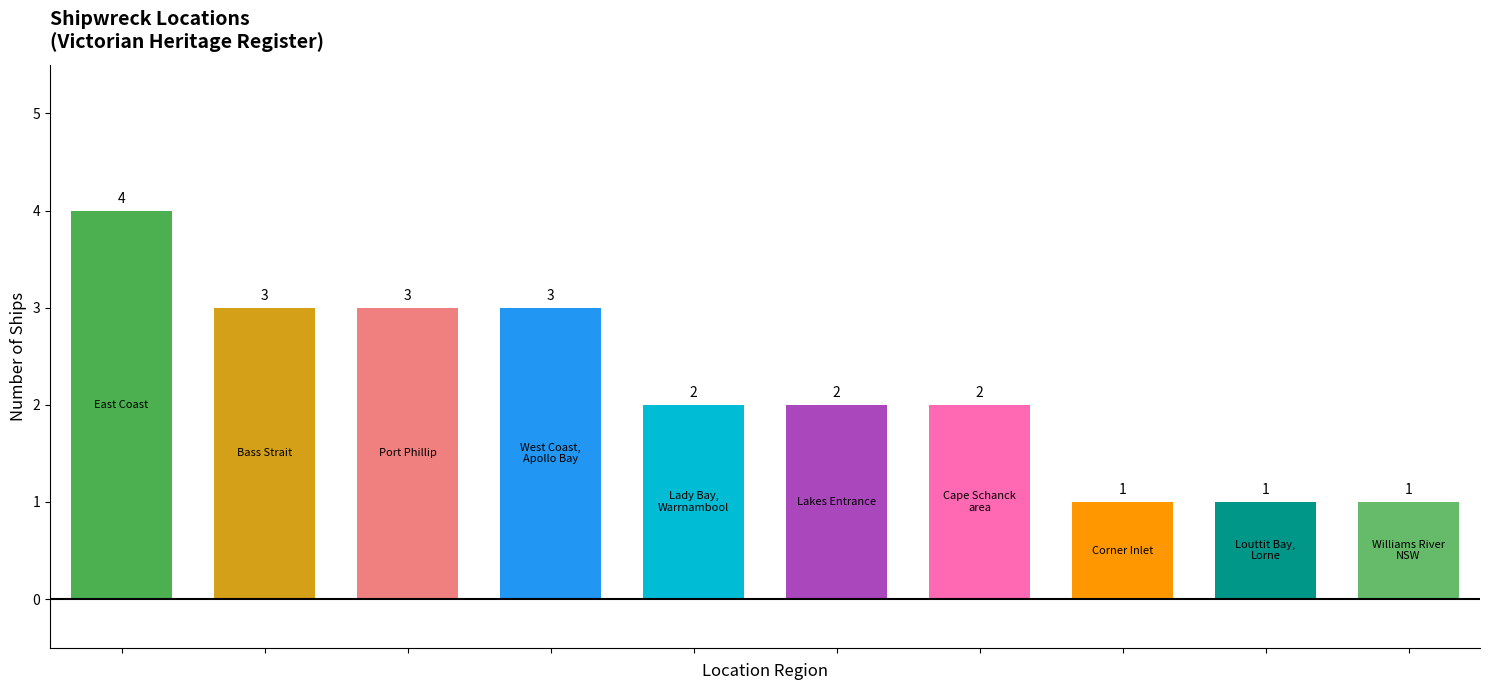

How many data points does each series have?

10